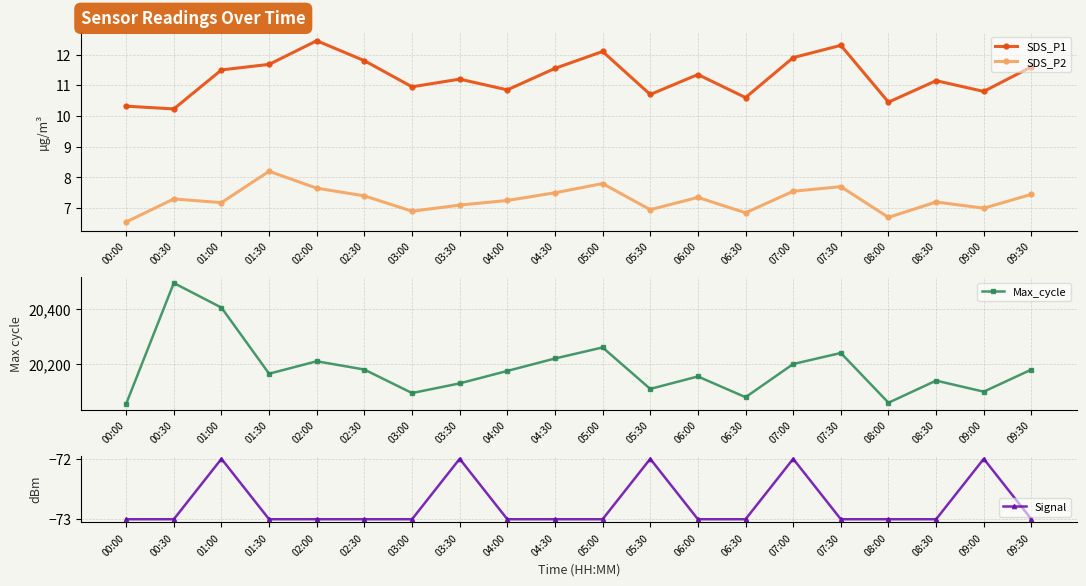

Which series has the largest total across all categories?

Max_cycle